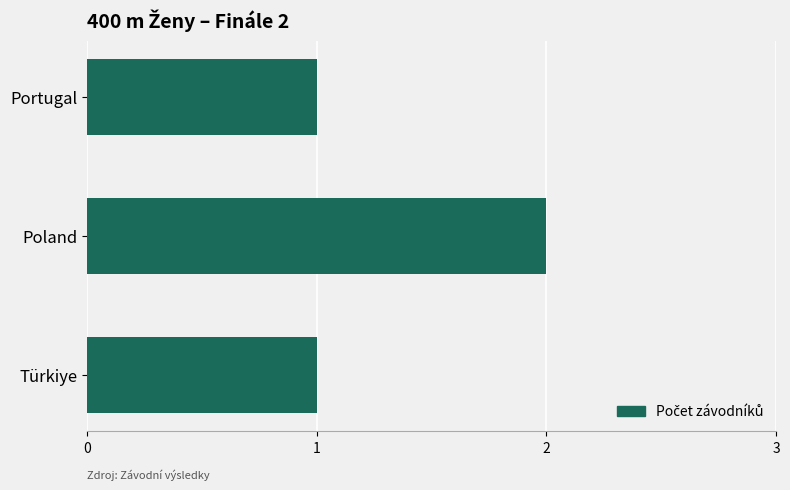

What is the label of the 1st bar from the top?

Portugal